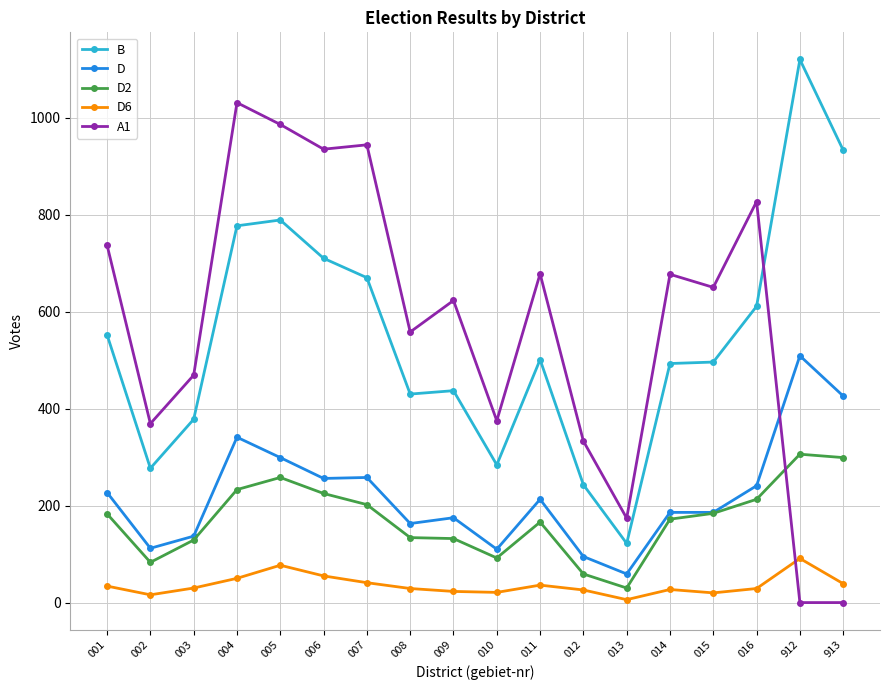

At which label does D reach its minimum?

013